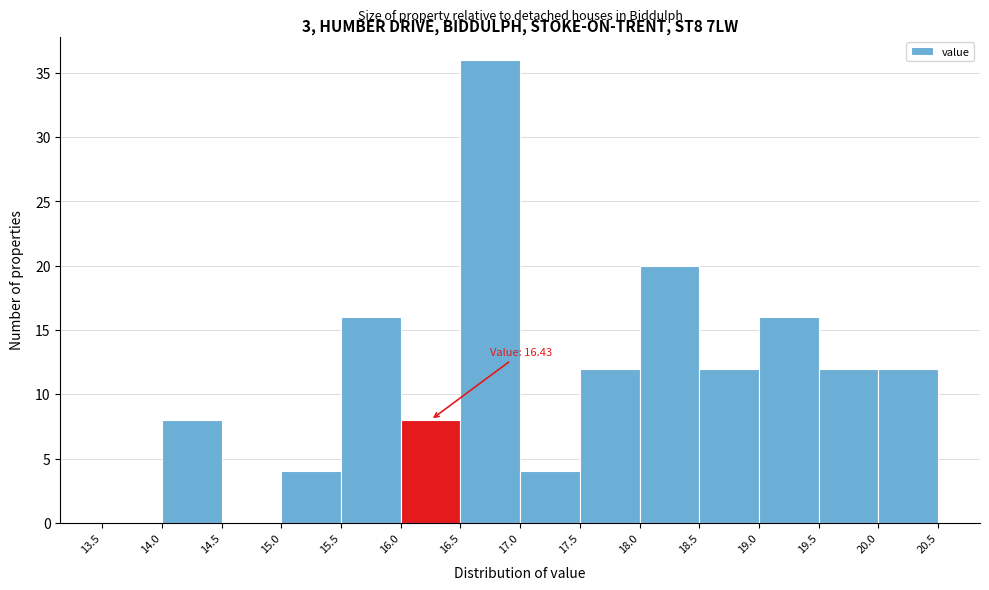

Over which range of the x-axis is the bar tallest?

16.5 to 17.0